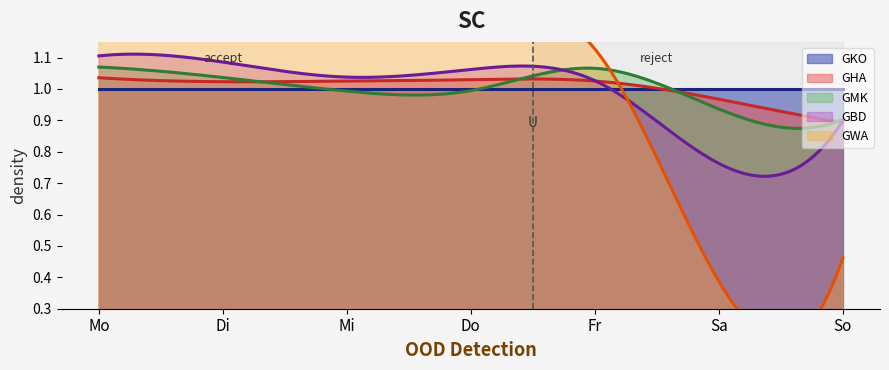

Between Fr and Sa, which is larger?

Fr